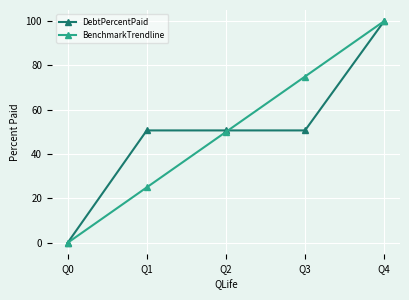

Which category has the lowest value across all series?

Q0